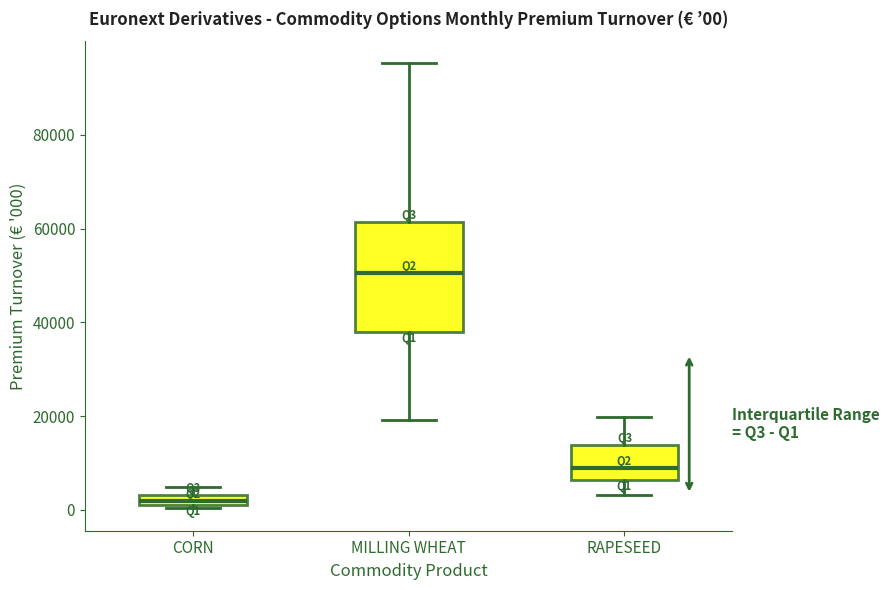

Which box's median line is the lowest?

CORN